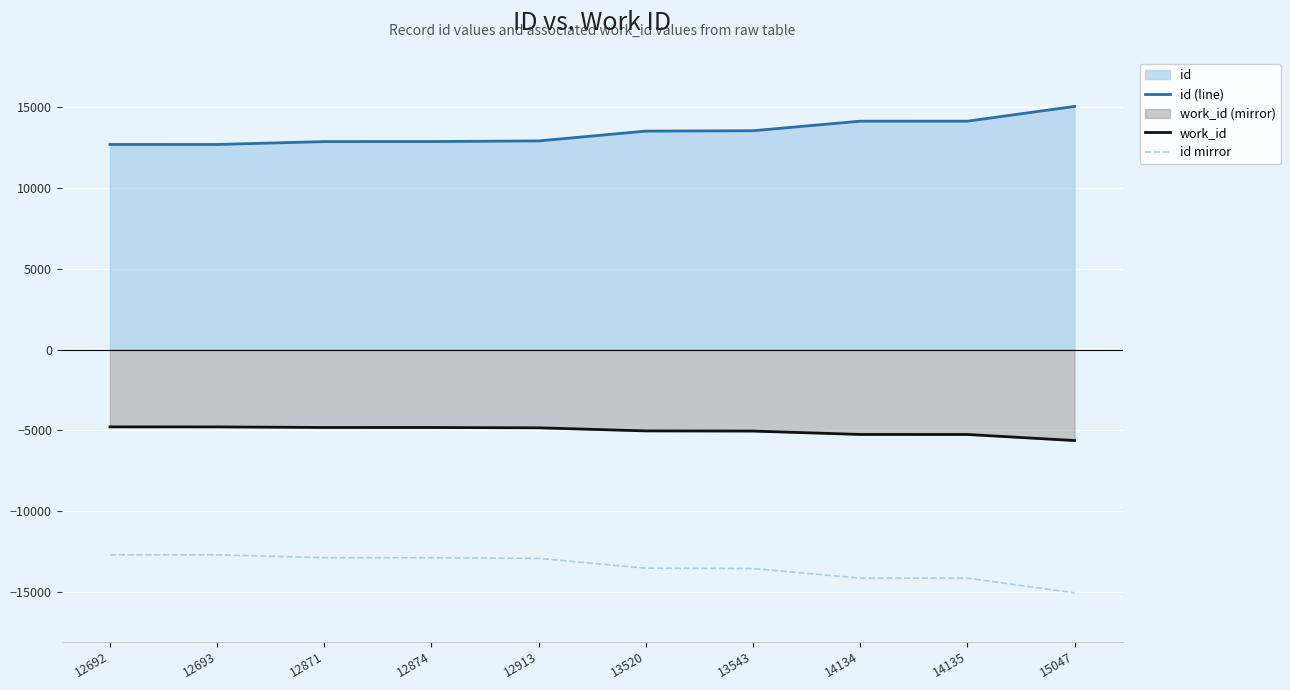

What value does the id (line) series have at 14134, to the nearest 50?

14150